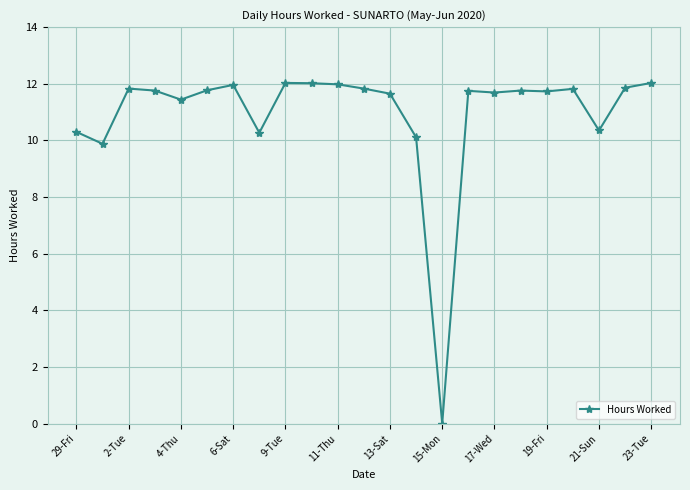

True or false: the data has more than 2 interior local peaks.

True